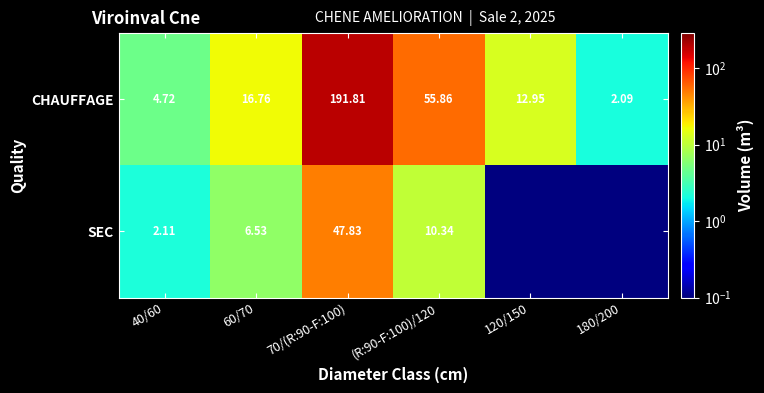

Is it true that CHAUFFAGE equals 25.0 at 60/70?

False